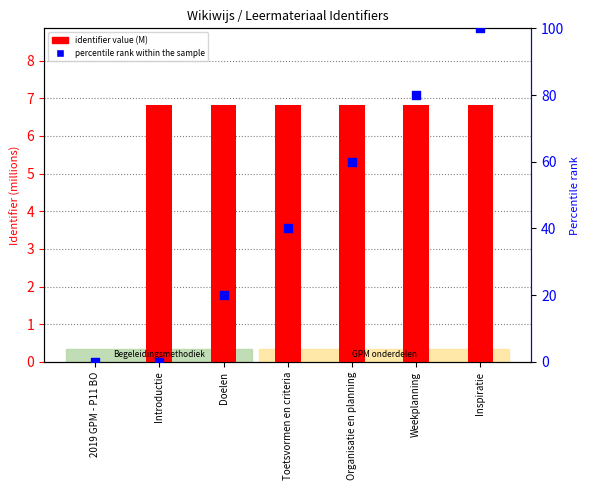

Which series reaches the minimum Y coordinate?

identifier value (M)